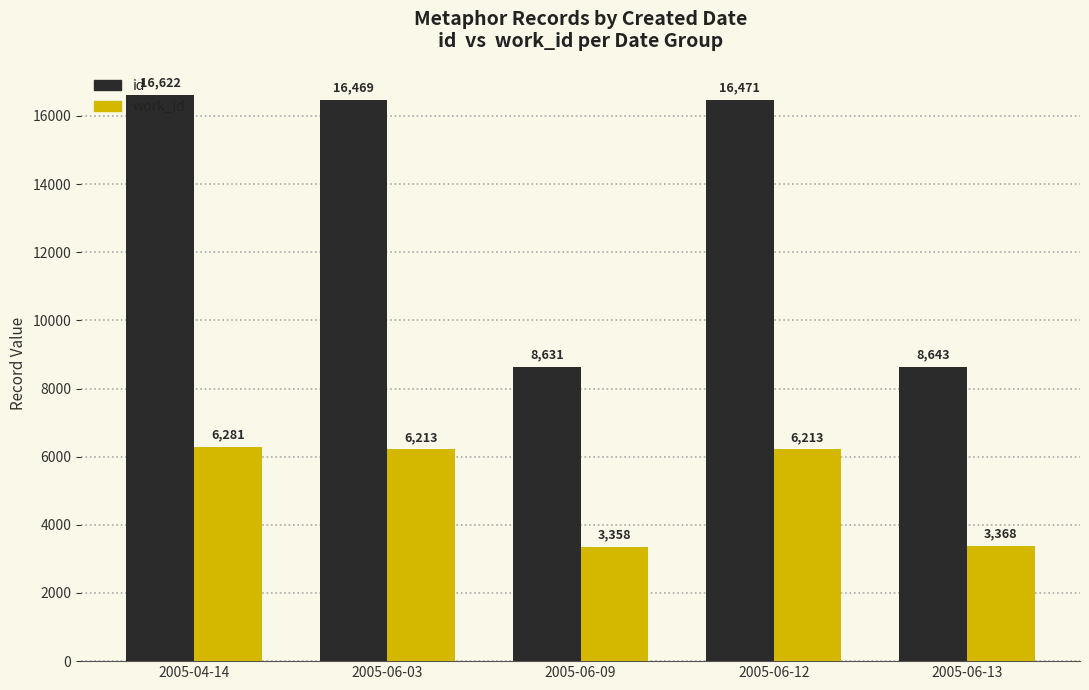

What is the value of the id bar at the 3rd from the left?

8631